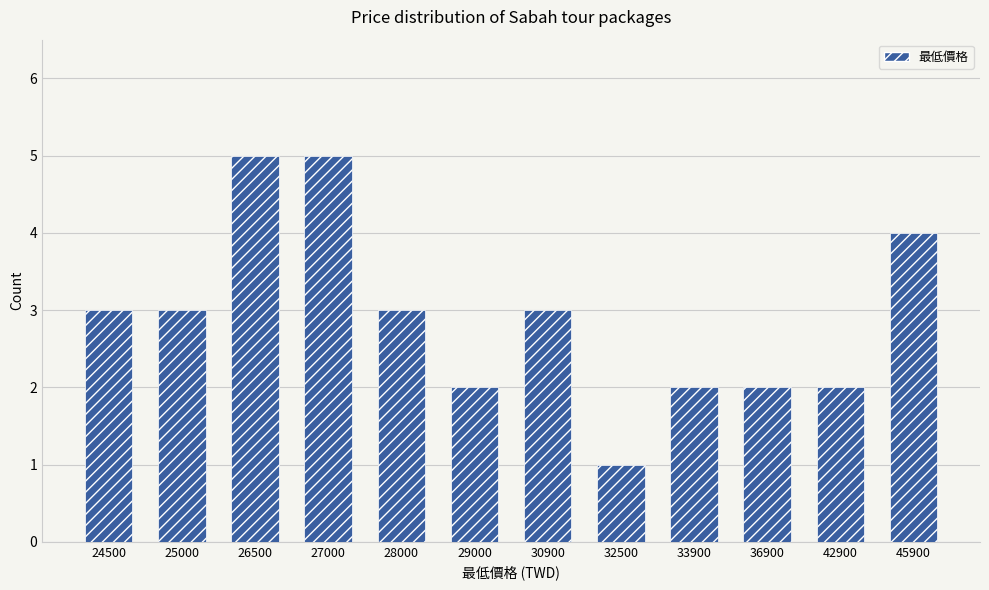

What is the average value?

3